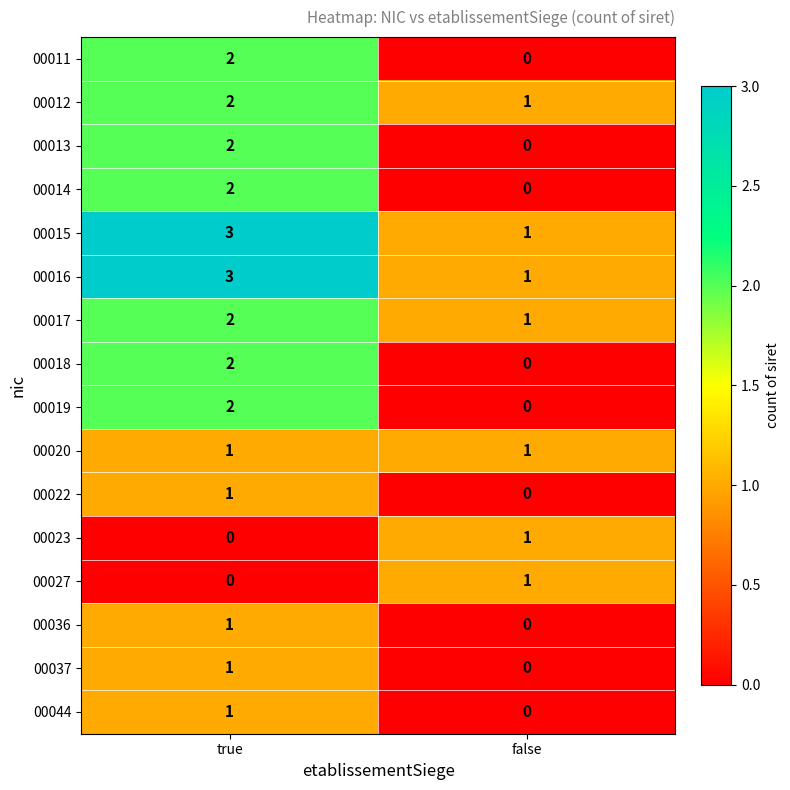

The value of 00020 at false is 1. True or false?

True